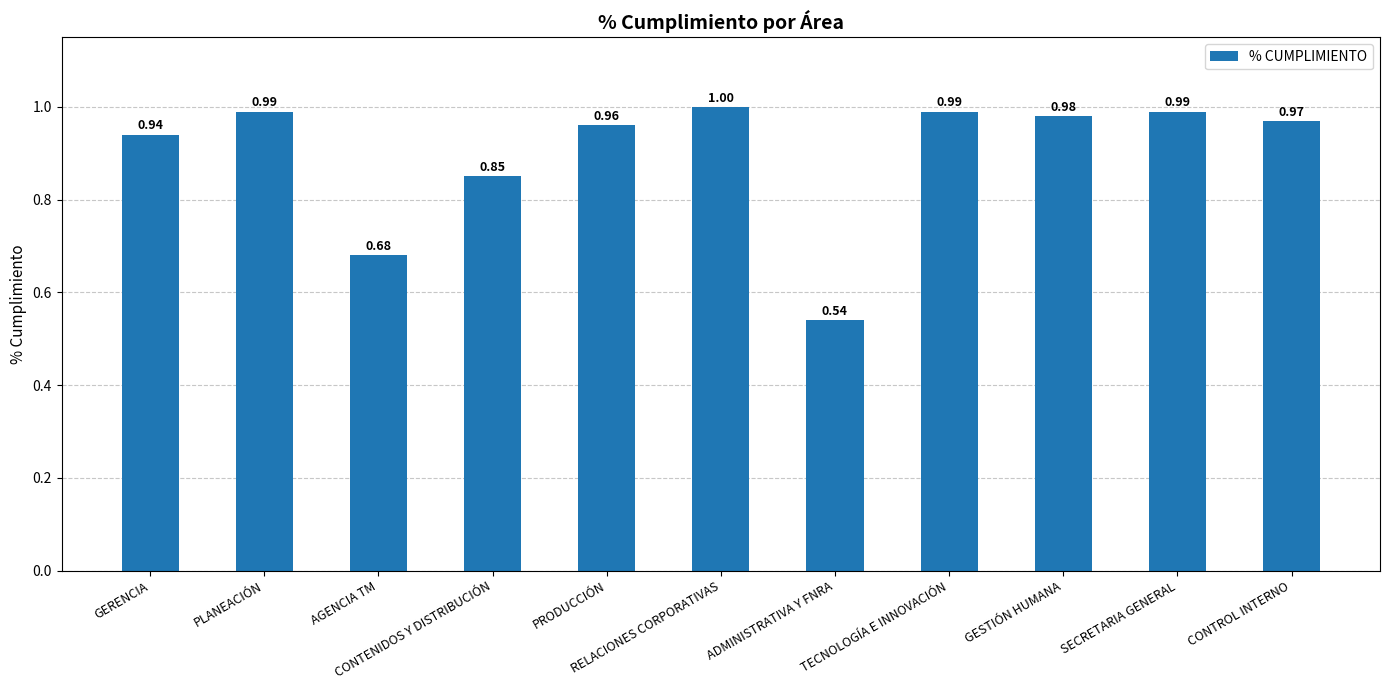

Where is the data nearest to the value 0?

ADMINISTRATIVA Y FNRA